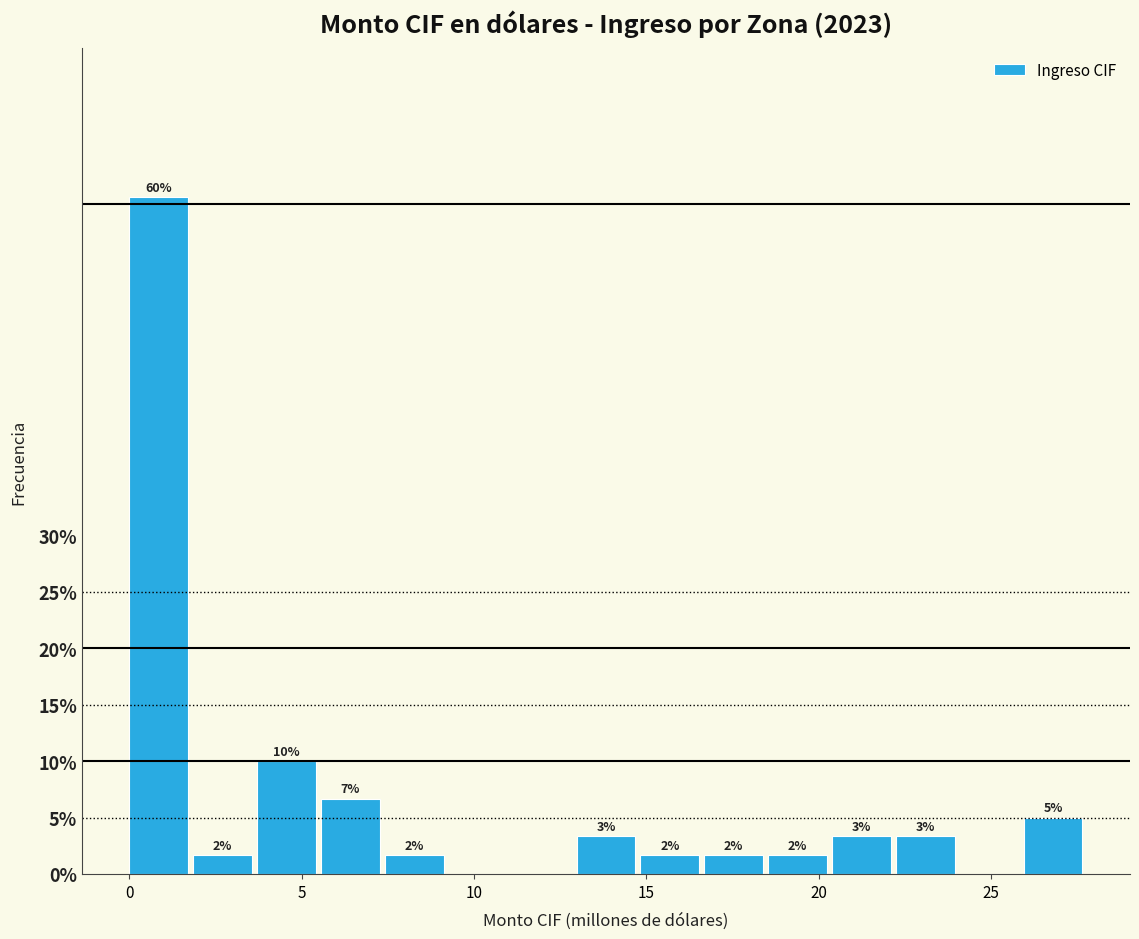

Read against the x-axis, roughly where is the centre of the tallest bar?

1.0